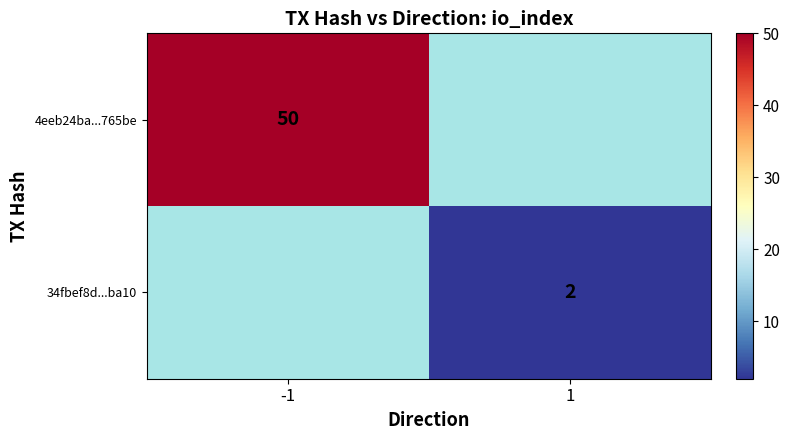

Is it true that 4eeb24ba...765be equals 50 at -1?

True